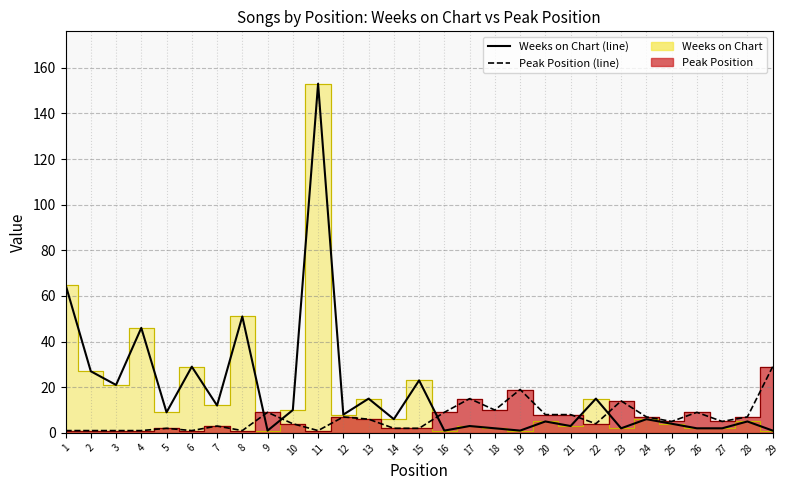

Reading left to right, what are all the values shown in this chart?

Weeks on Chart: 1=65	2=27	3=21	4=46	5=9	6=29	7=12	8=51	9=1	10=10	11=153	12=8	13=15	14=6	15=23	16=1	17=3	18=2	19=1	20=5	21=3	22=15	23=2	24=6	25=4	26=2	27=2	28=5	29=1
Peak Position: 1=1	2=1	3=1	4=1	5=2	6=1	7=3	8=1	9=9	10=4	11=1	12=7	13=6	14=2	15=2	16=9	17=15	18=10	19=19	20=8	21=8	22=4	23=14	24=7	25=5	26=9	27=5	28=7	29=29